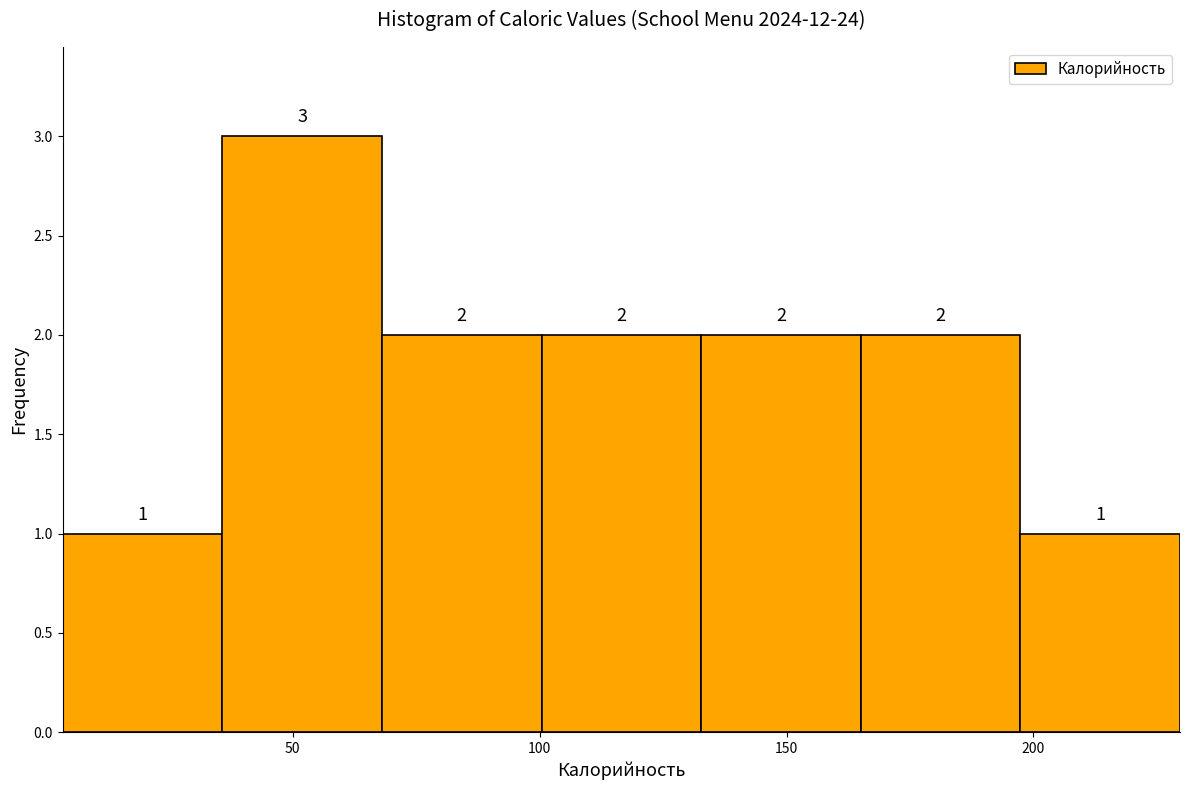

Reading left to right, transcribe this chart: for each bar, give the range it covers on the x-axis and its height. The bar edges are not printed on the chart, so give them approximately, as read against the axis.

5 to 35: 1
35 to 70: 3
70 to 100: 2
100 to 135: 2
135 to 165: 2
165 to 195: 2
195 to 230: 1